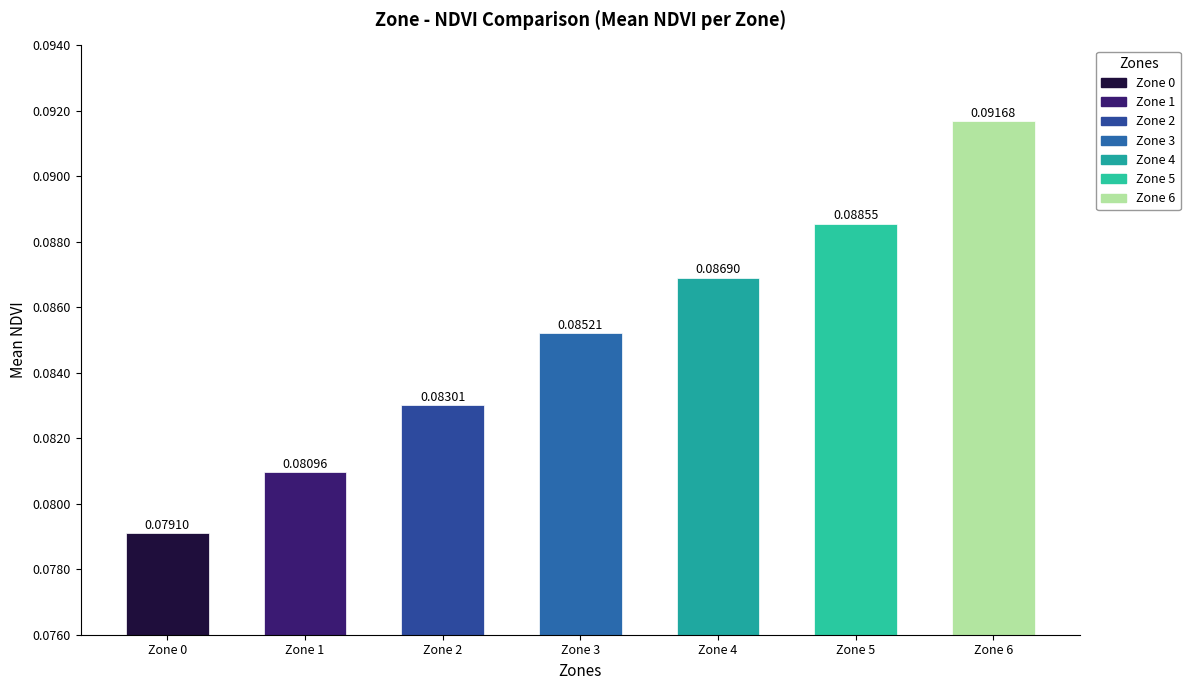

List the labels in order of value, smallest first.

Zone 0, Zone 1, Zone 2, Zone 3, Zone 4, Zone 5, Zone 6